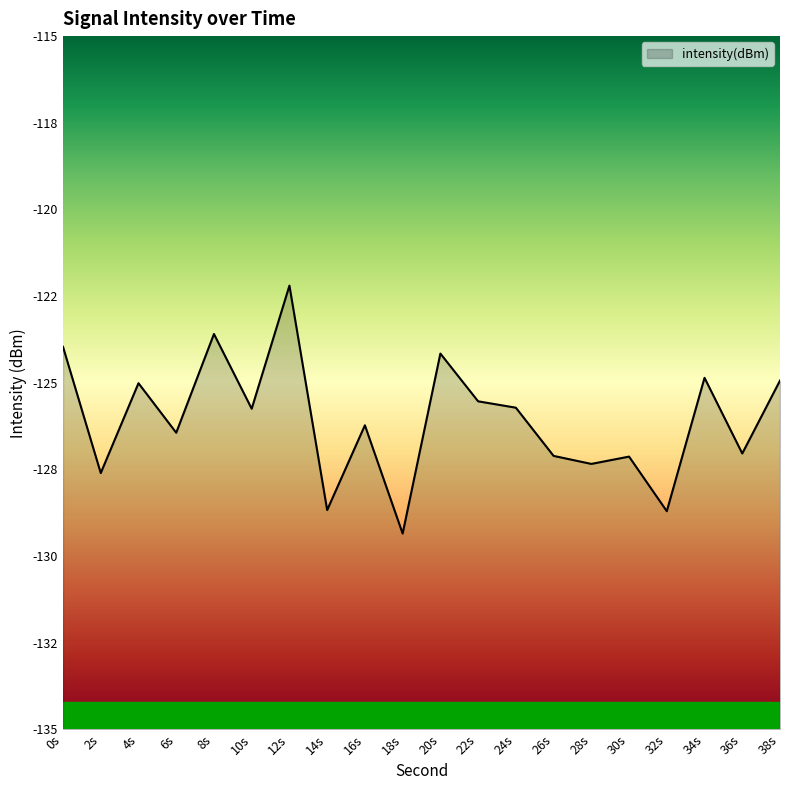

What is the approximate value at 28s?

-127.3